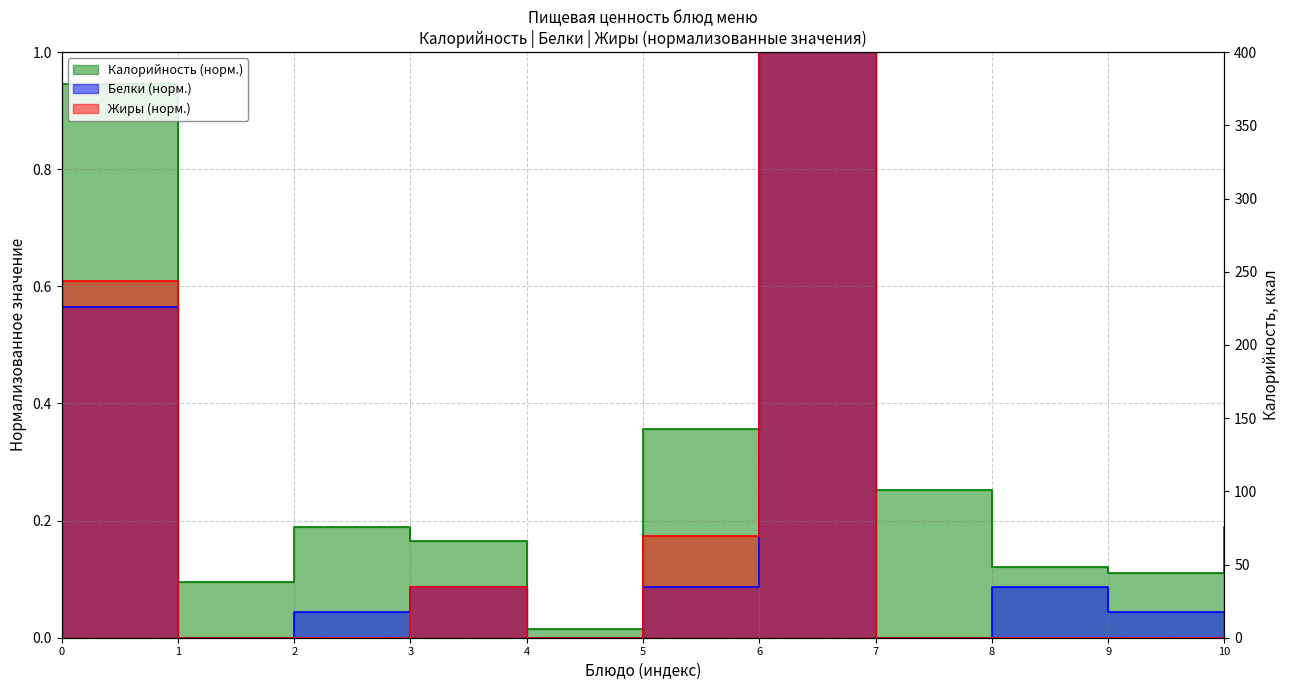

In Калорийность, how many points are higher than both neighbors (excluding endpoints)?

2